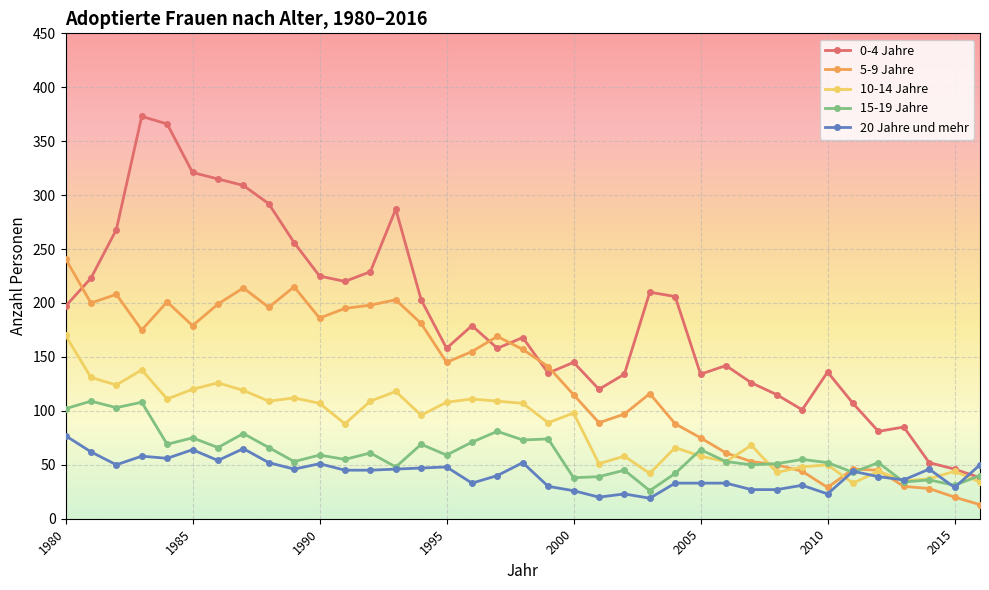

After their last crossing, which series has the higher values: 5-9 Jahre or 15-19 Jahre?

15-19 Jahre